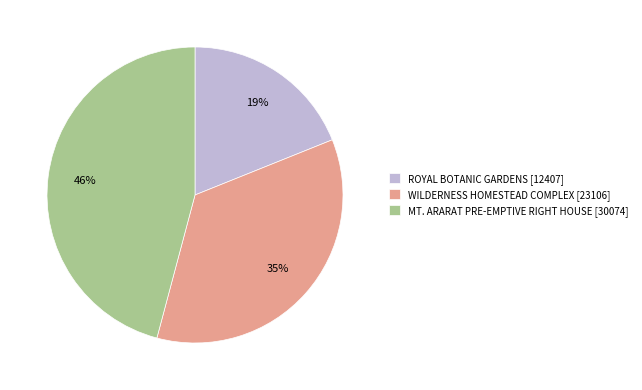

Which slice is the smallest?

ROYAL BOTANIC GARDENS